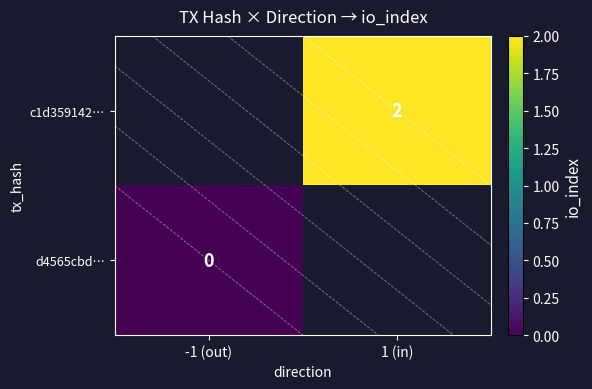

Which series has the widest spread of values?

d4565cbd…